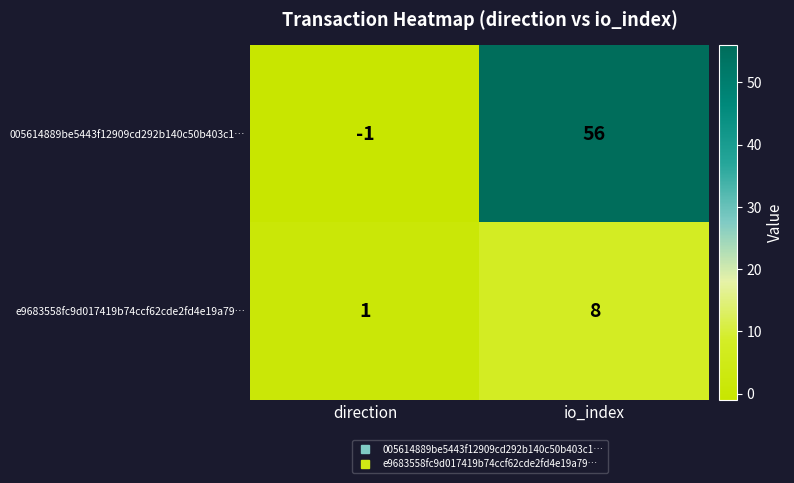

At io_index, list the series in order from smallest to largest.

e9683558fc9d017419b74ccf62cde2fd4e19a79…, 005614889be5443f12909cd292b140c50b403c1…